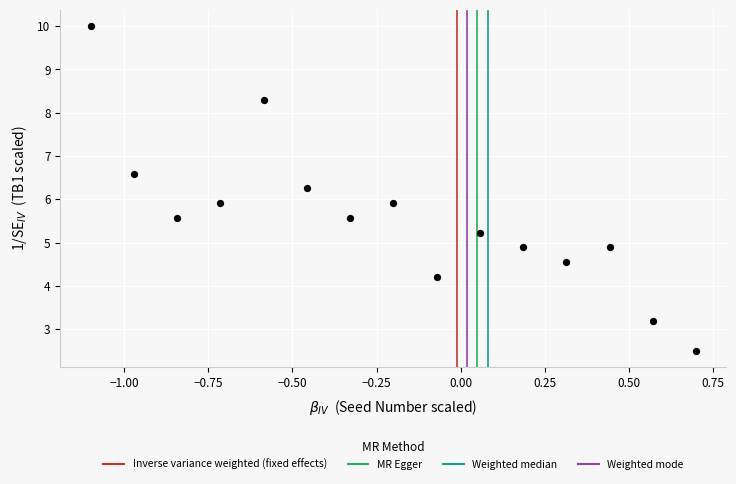

What is the range of Y values (max minus min)?

7.5